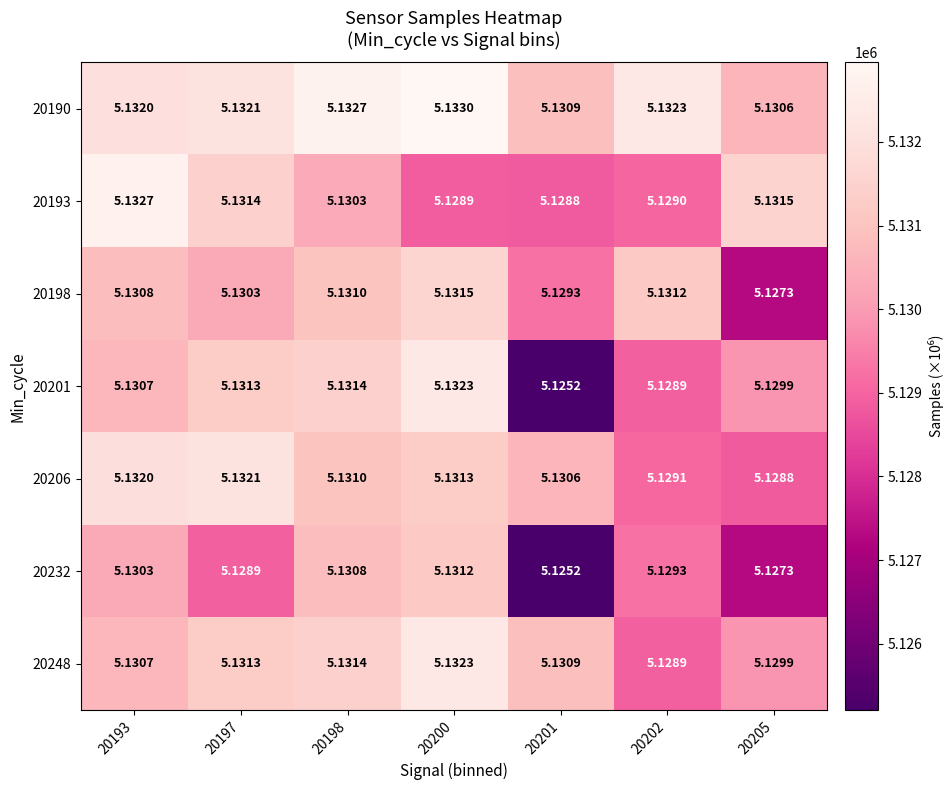

What is the total value across all series at 20205?

35.9